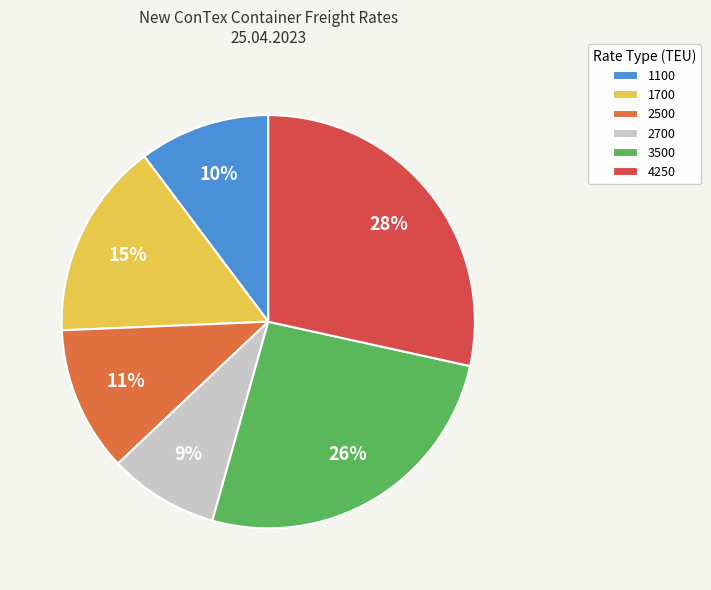

How many slices are in this pie chart?

6